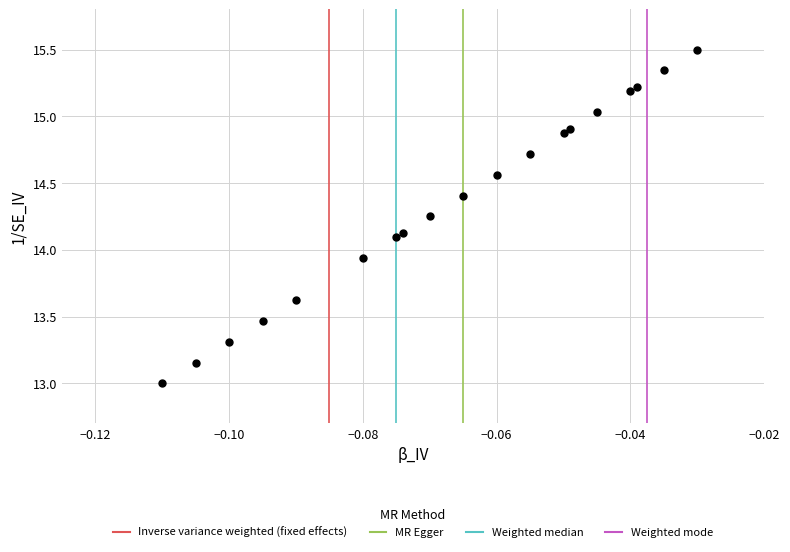

What is the range of Y values (max minus min)?

2.5